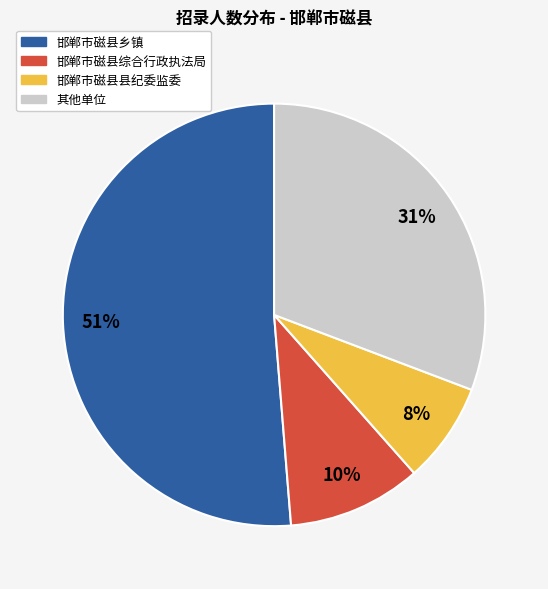

Rank the categories by value from highest to lowest.

邯郸市磁县乡镇, 其他单位, 邯郸市磁县综合行政执法局, 邯郸市磁县县纪委监委